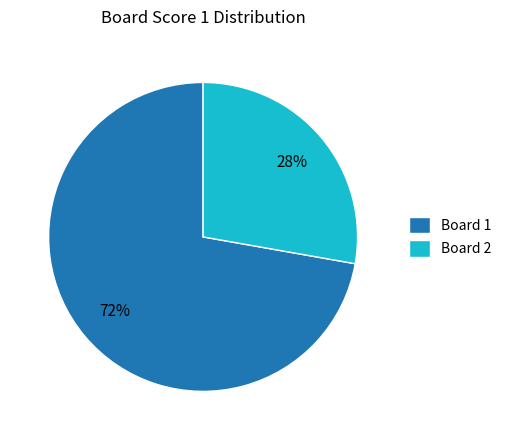

To the nearest percent, what is the average slice percentage?

50%